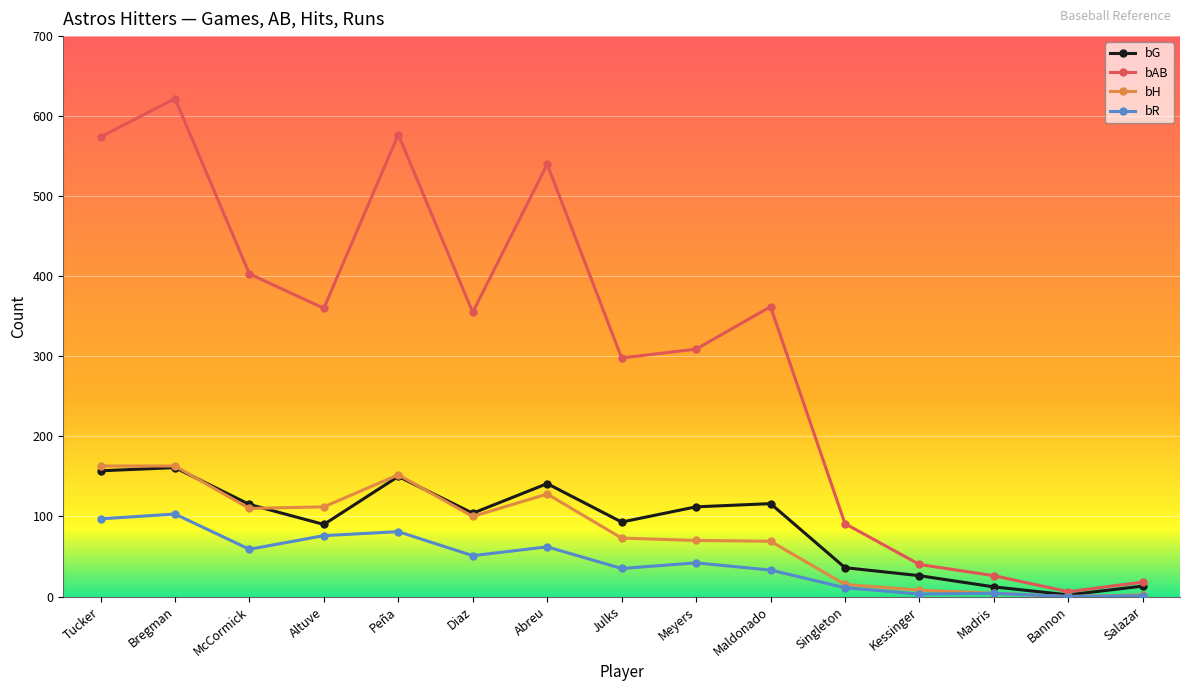

Between Julks and Bannon, which series saw the biggest shift?

bAB